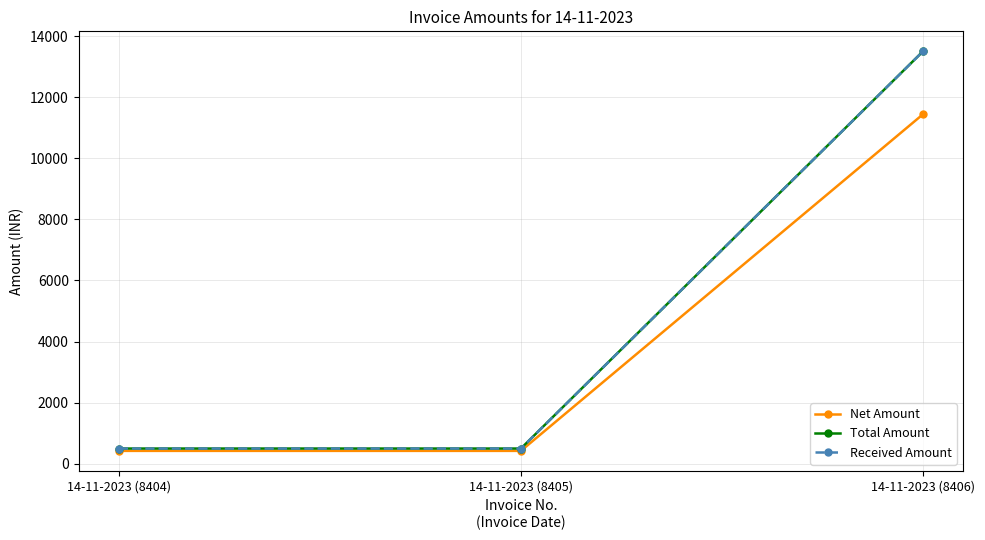

How many Total Amount values are between 500 and 13500?

3